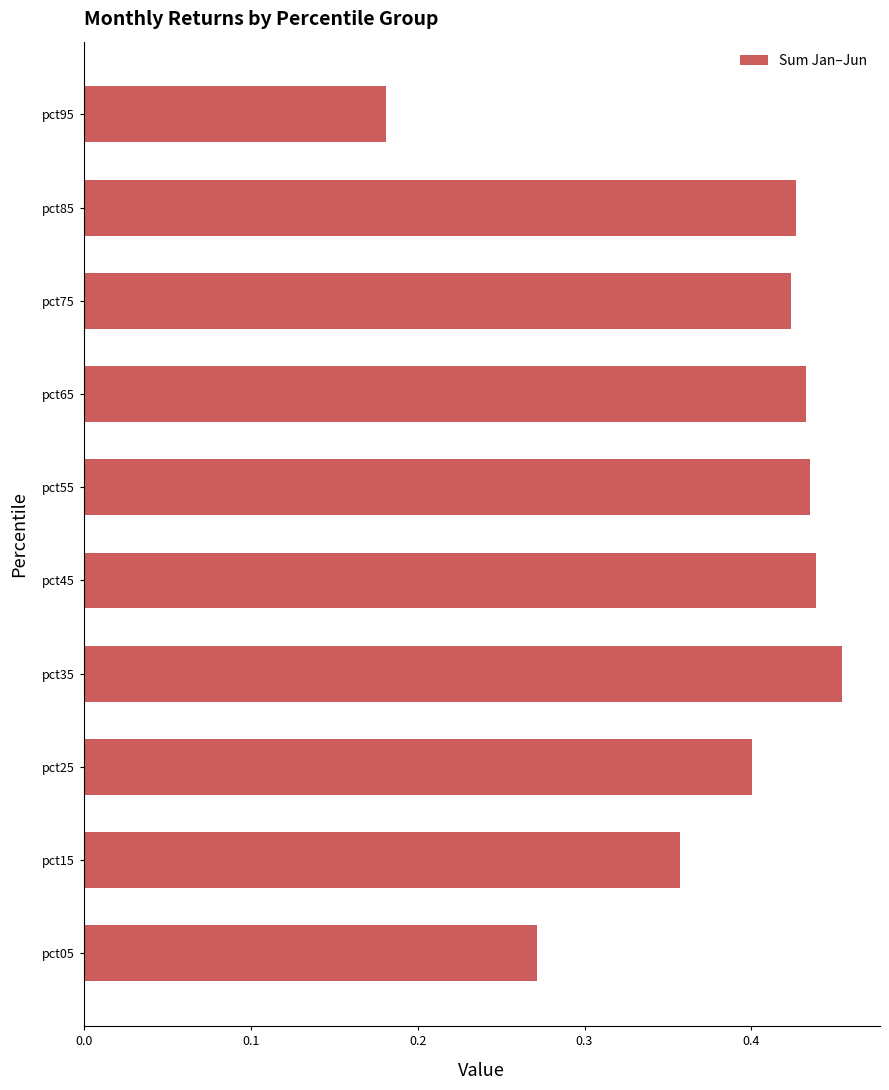

Does the chart contain stacked bars?

No